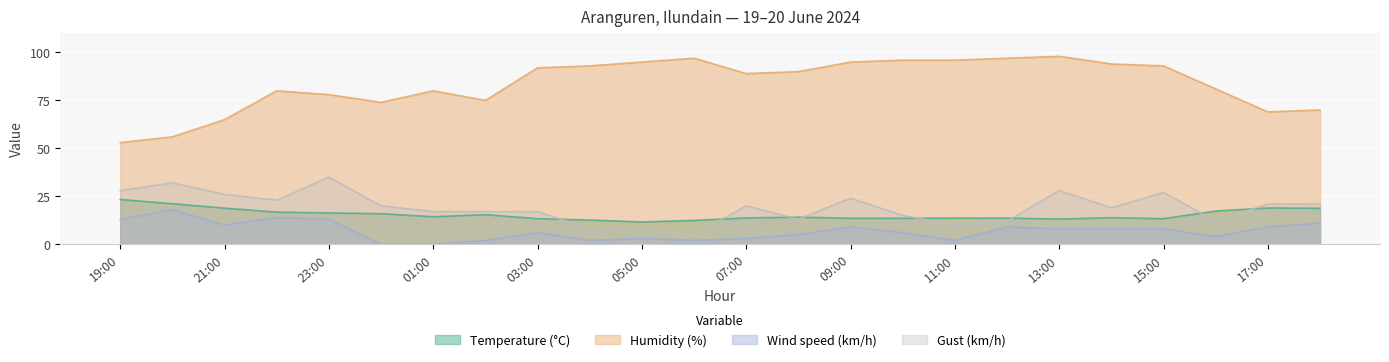

What is the value of the Wind speed (km/h) point at the 11th from the left?

3.0